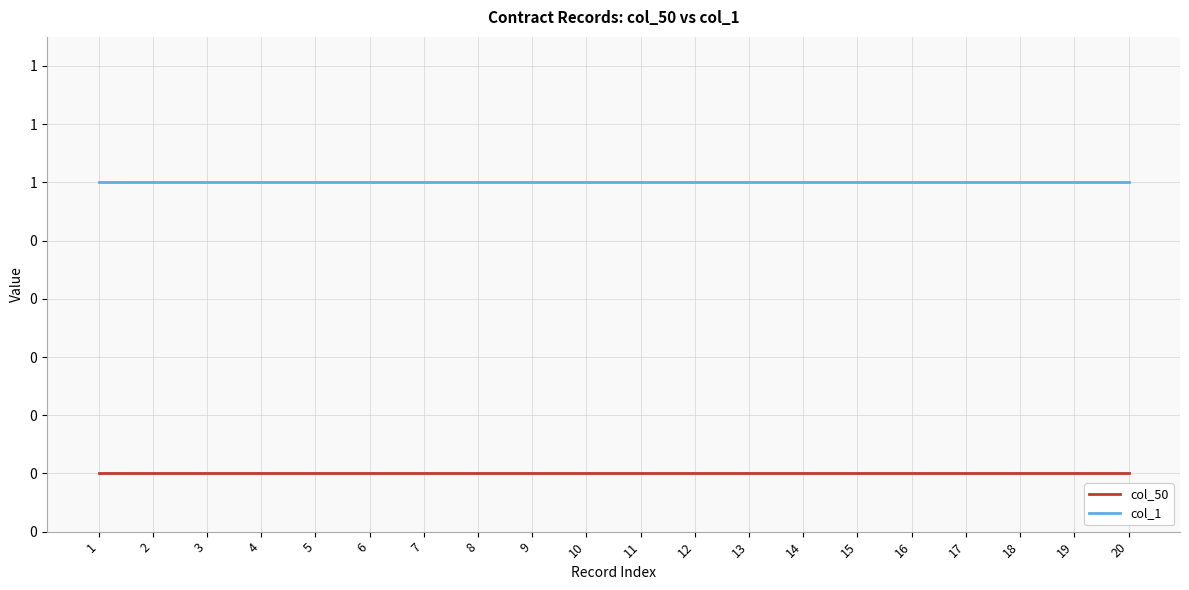

What are all the series names shown in the legend?

col_50, col_1